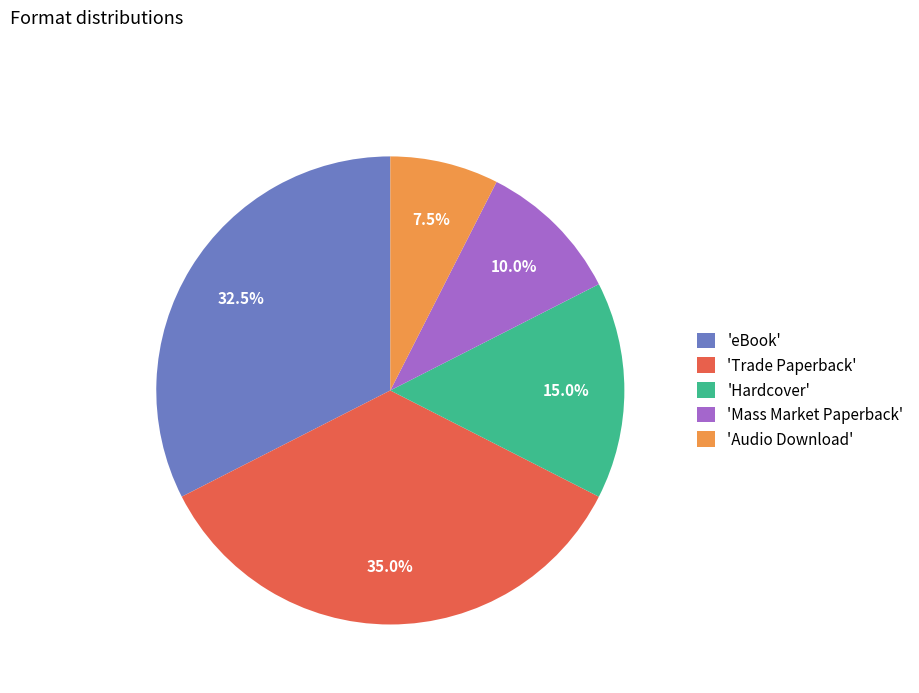

Approximately how many times larger is the value at 'eBook' compared to 'Hardcover'?

2.2